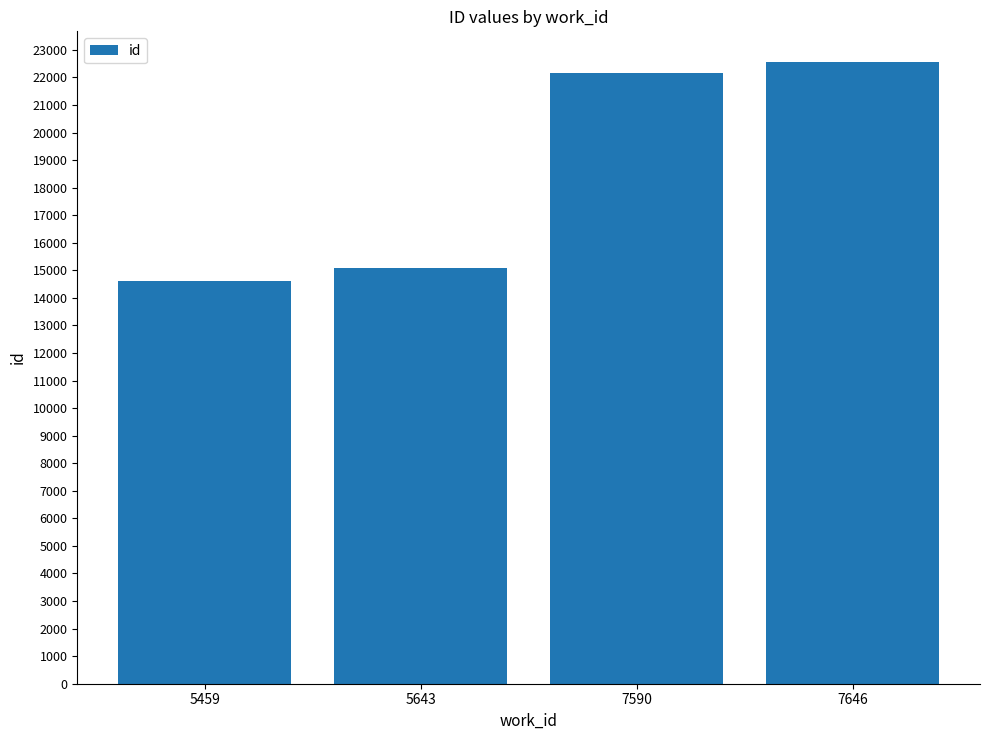

True or false: the data shows 22547 at 7646.

True